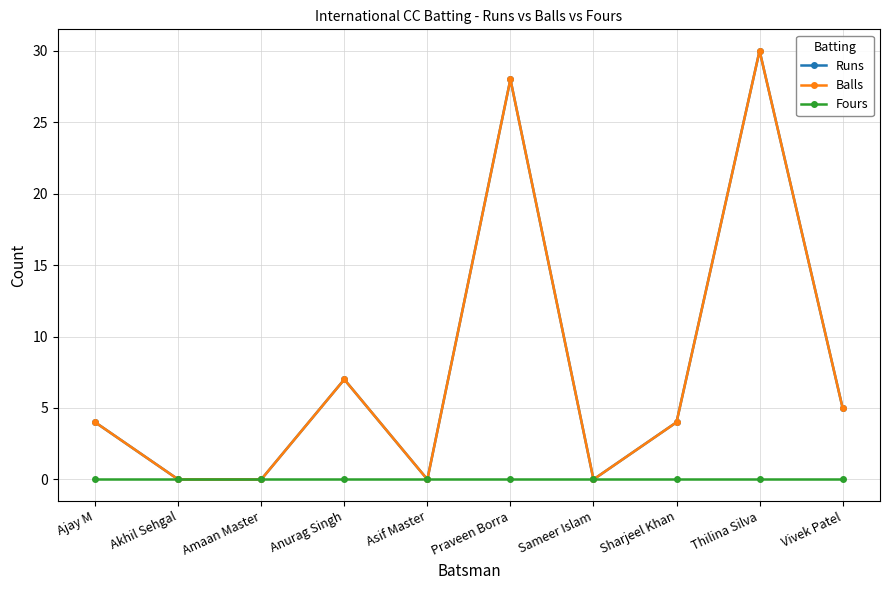

At which category is the sum across all series the highest?

Thilina Silva